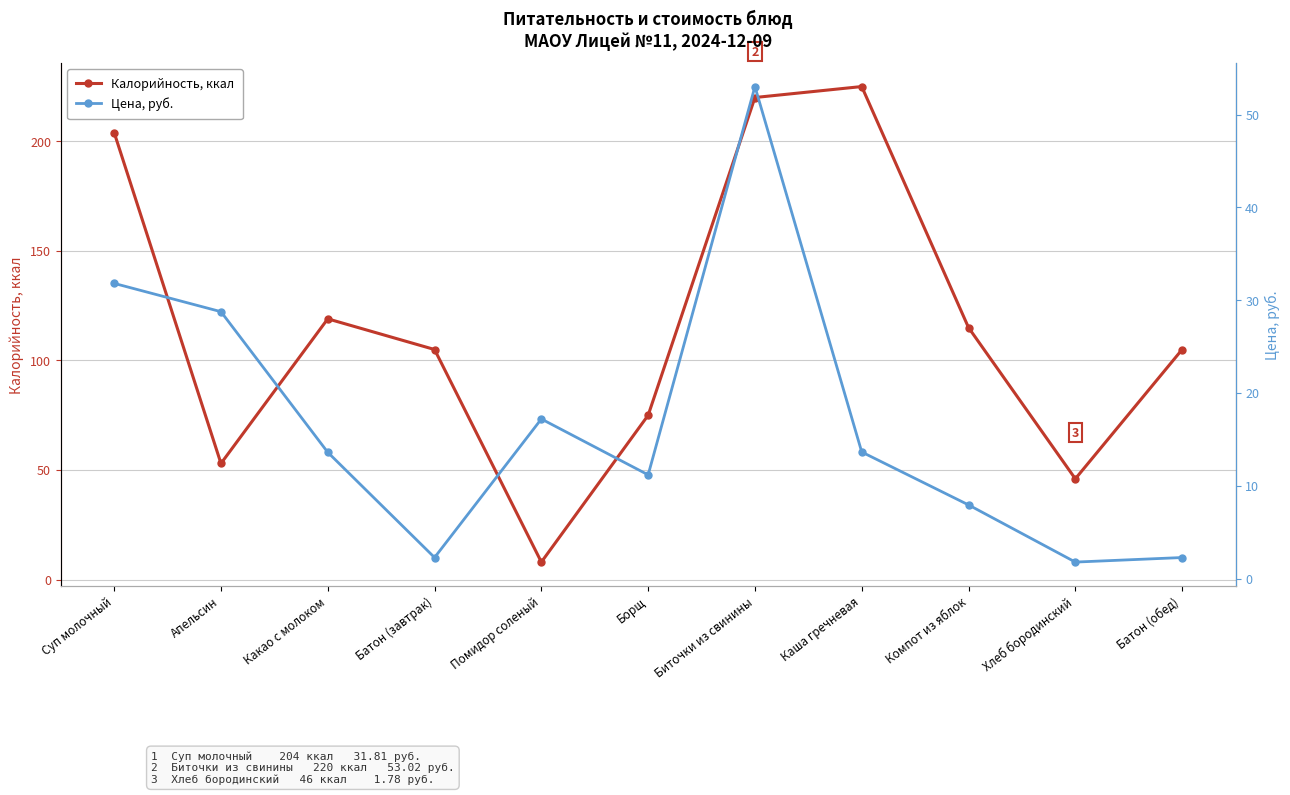

What position from the right is Суп молочный?

11